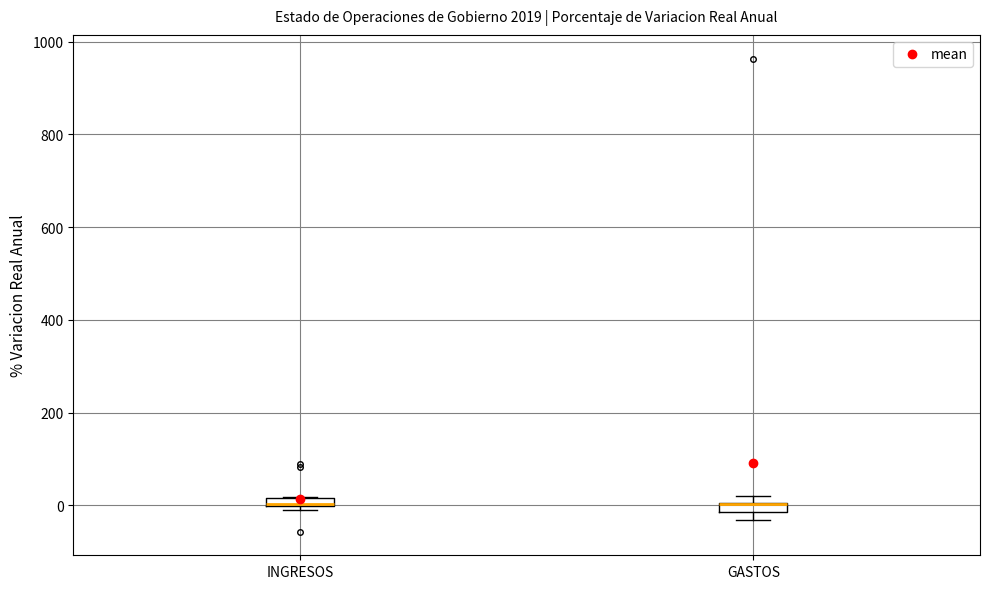

Where is the lower edge of the box for GASTOS on the y-axis? The values are not printed on the chart, so give them approximately, as read against the axis.

-20